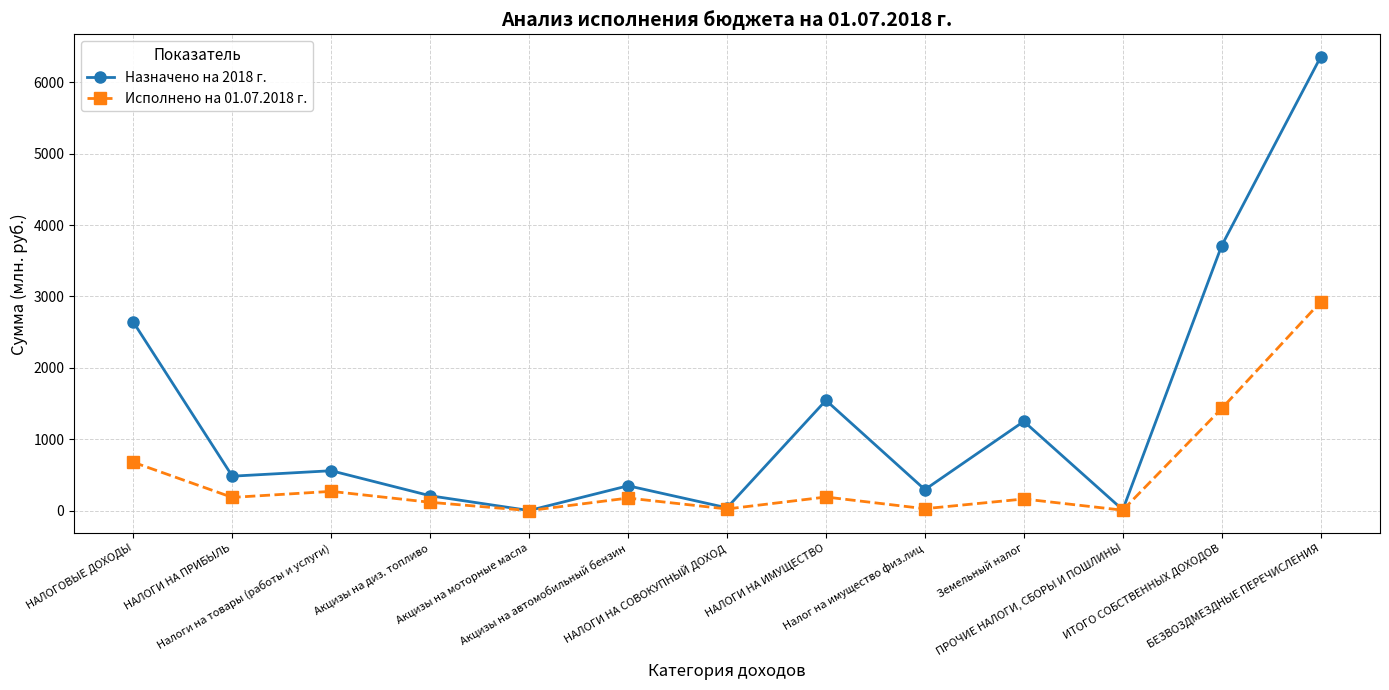

At which category does Назначено на 2018 г. reach its first local valley?

НАЛОГИ НА ПРИБЫЛЬ